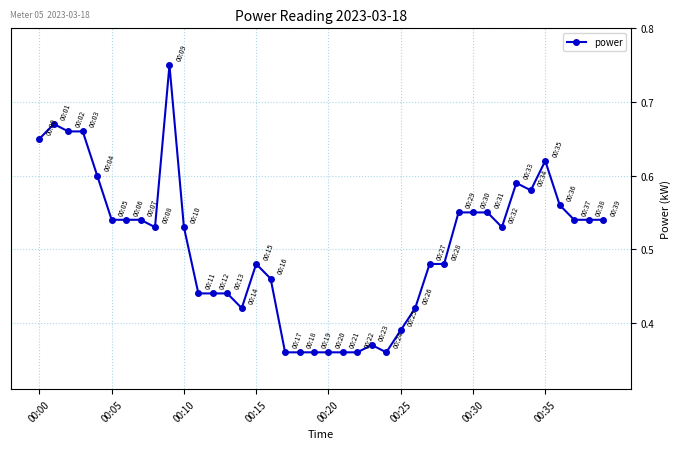

How many values are between 0 and 1?

40